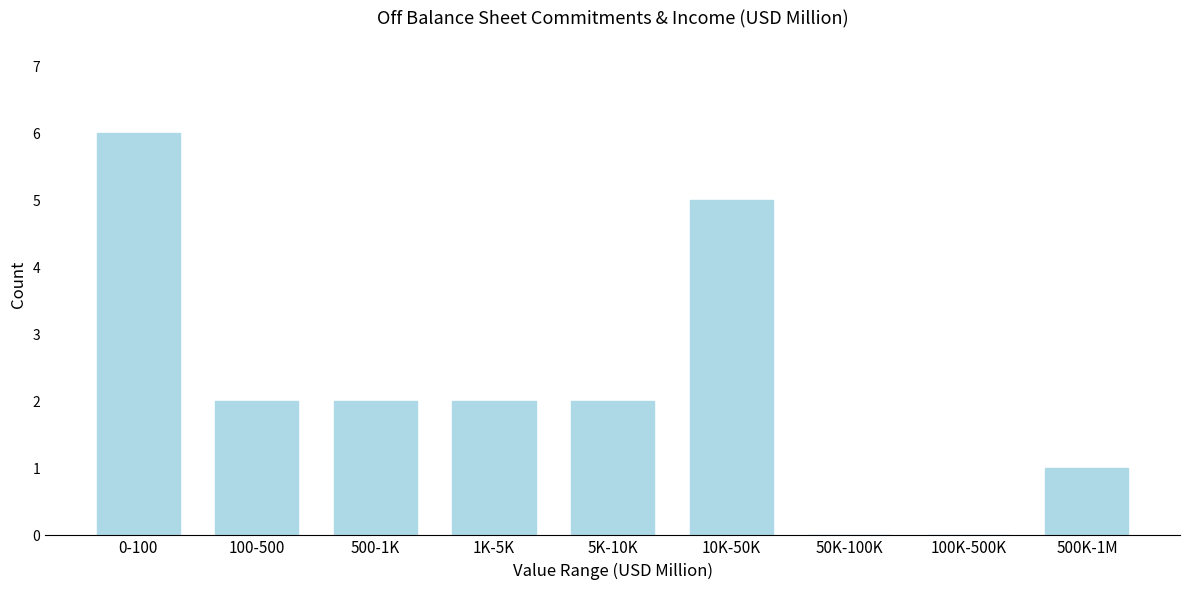

Reading right to left, extract all data points from this chart.

500K-1M=1	100K-500K=0	50K-100K=0	10K-50K=5	5K-10K=2	1K-5K=2	500-1K=2	100-500=2	0-100=6